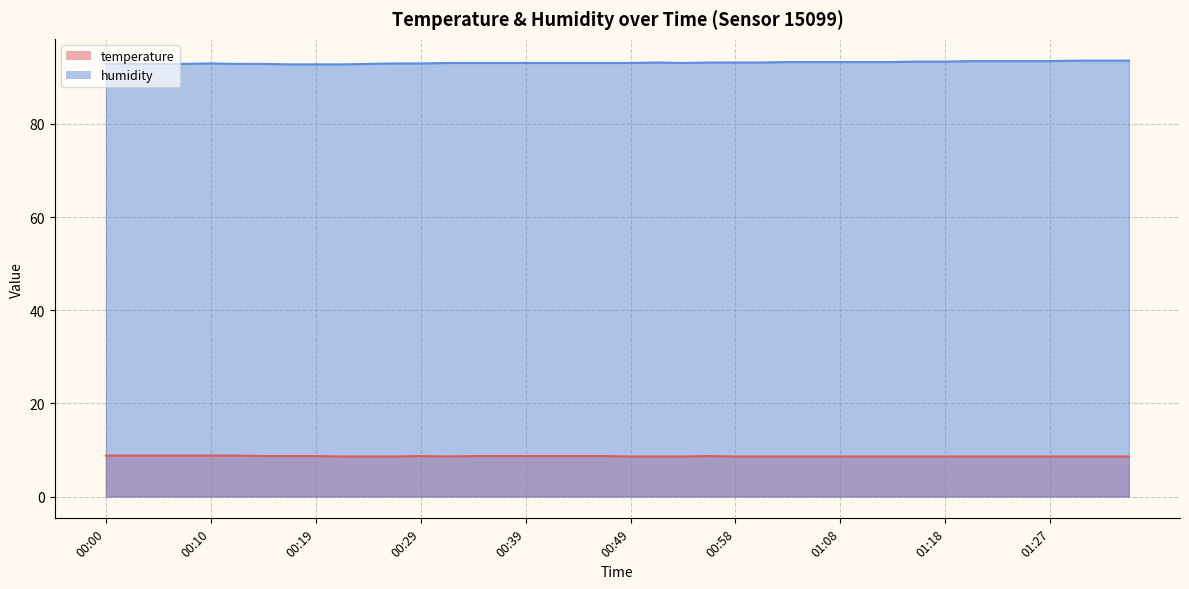

What is the label of the 2nd point from the left?

00:02